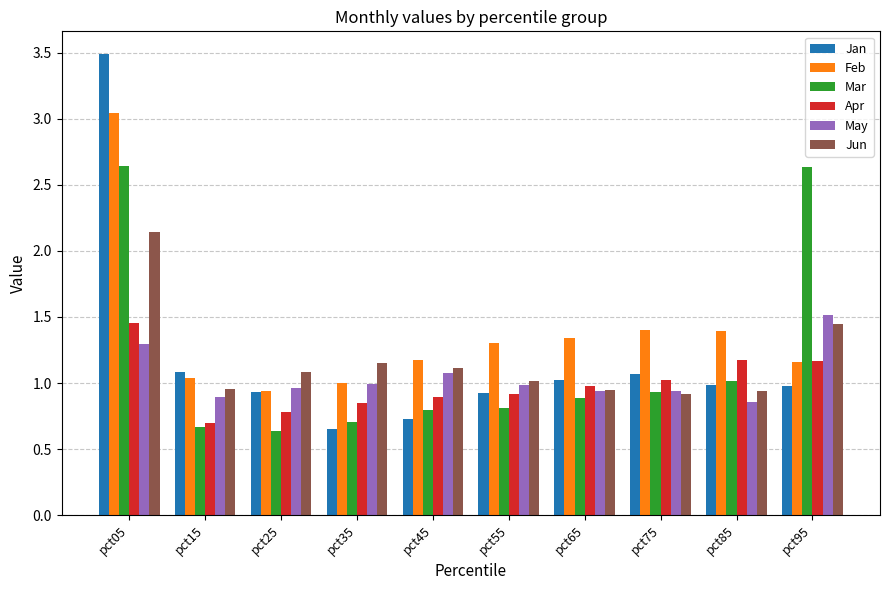

Between pct25 and pct95, which series saw the biggest shift?

Mar